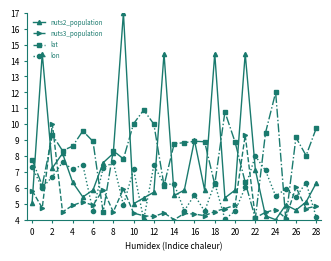

How many intersections are there between nuts2_population and nuts3_population?

7